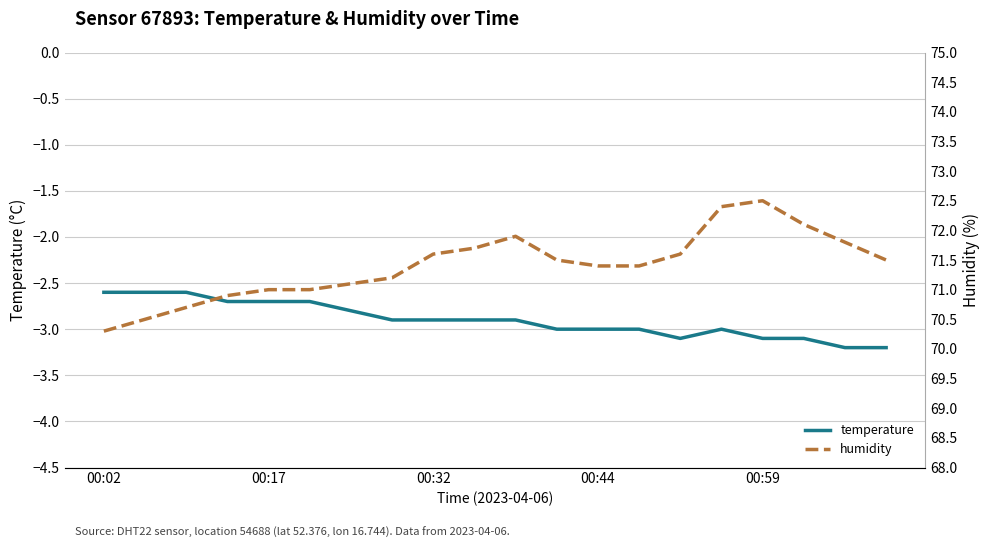

How many lines are shown in the chart?

2